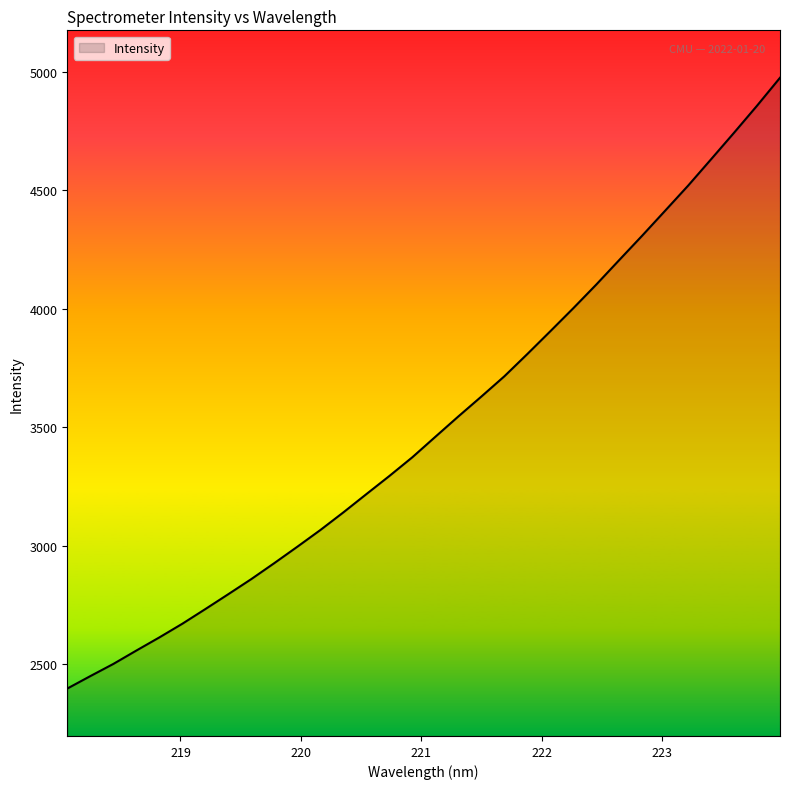

What is the difference between the maximum and minimum values?

2575.8